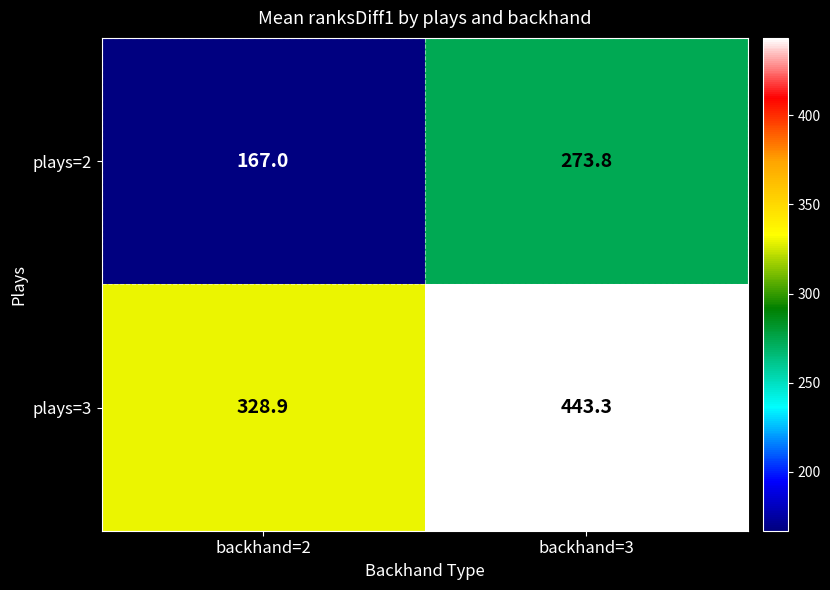

Is it true that plays=3 equals 163.5 at backhand=2?

False